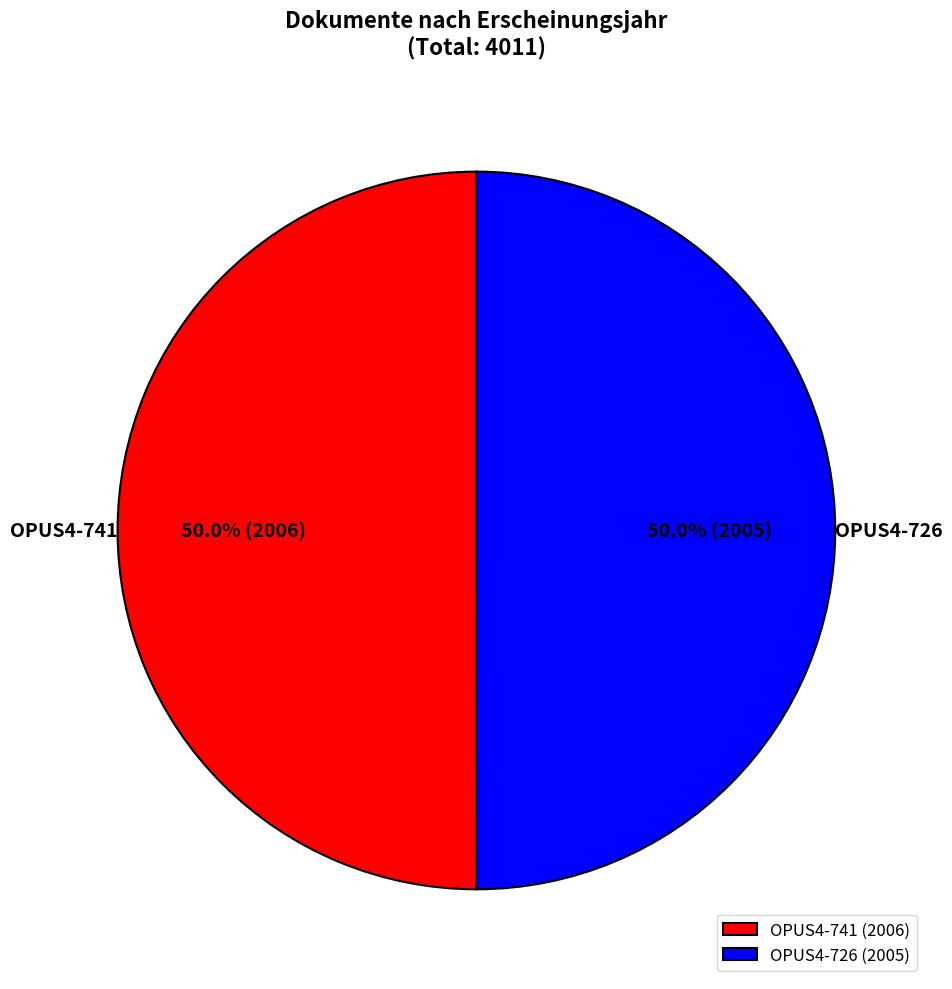

What is the ratio of the value at OPUS4-726 (2005) to the value at OPUS4-741 (2006)?

1.0